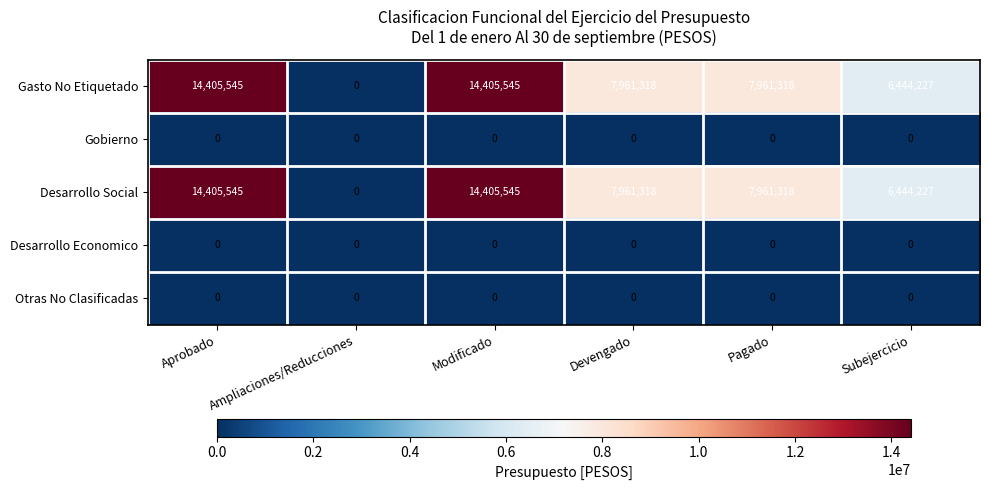

Is it true that Gobierno equals 0 at Devengado?

True